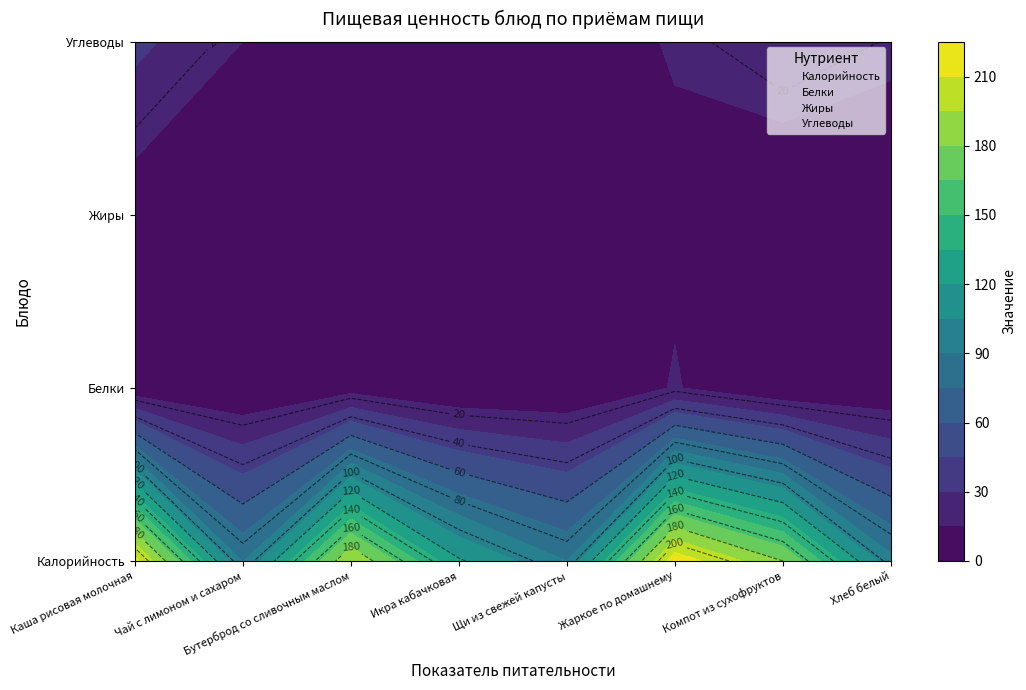

Which category has the lowest value in the Калорийность series?

Чай с лимоном и сахаром